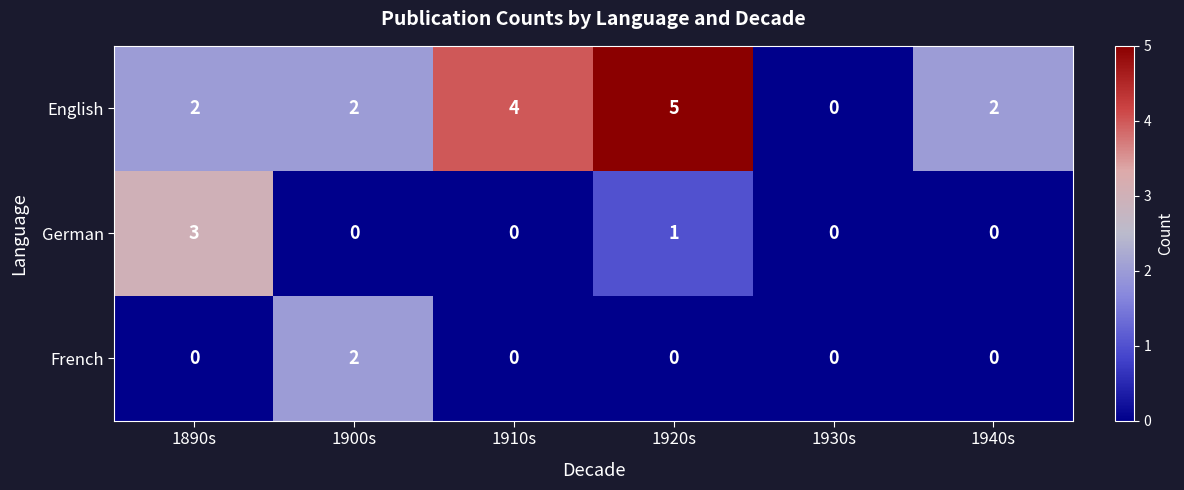

Which series has the largest range (max minus min)?

English